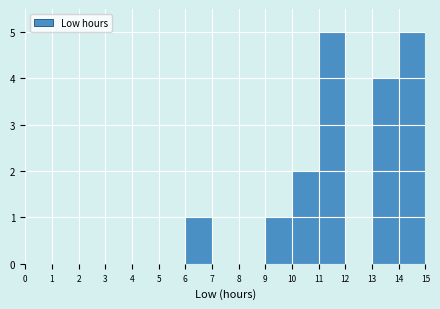

Reading left to right, list every bar in this chart as the range it spans on the x-axis followed by its height. The values are not printed on the chart, so give them approximately, as read against the axis.

0 to 1: 0
1 to 2: 0
2 to 3: 0
3 to 4: 0
4 to 5: 0
5 to 6: 0
6 to 7: 1
7 to 8: 0
8 to 9: 0
9 to 10: 1
10 to 11: 2
11 to 12: 5
12 to 13: 0
13 to 14: 4
14 to 15: 5